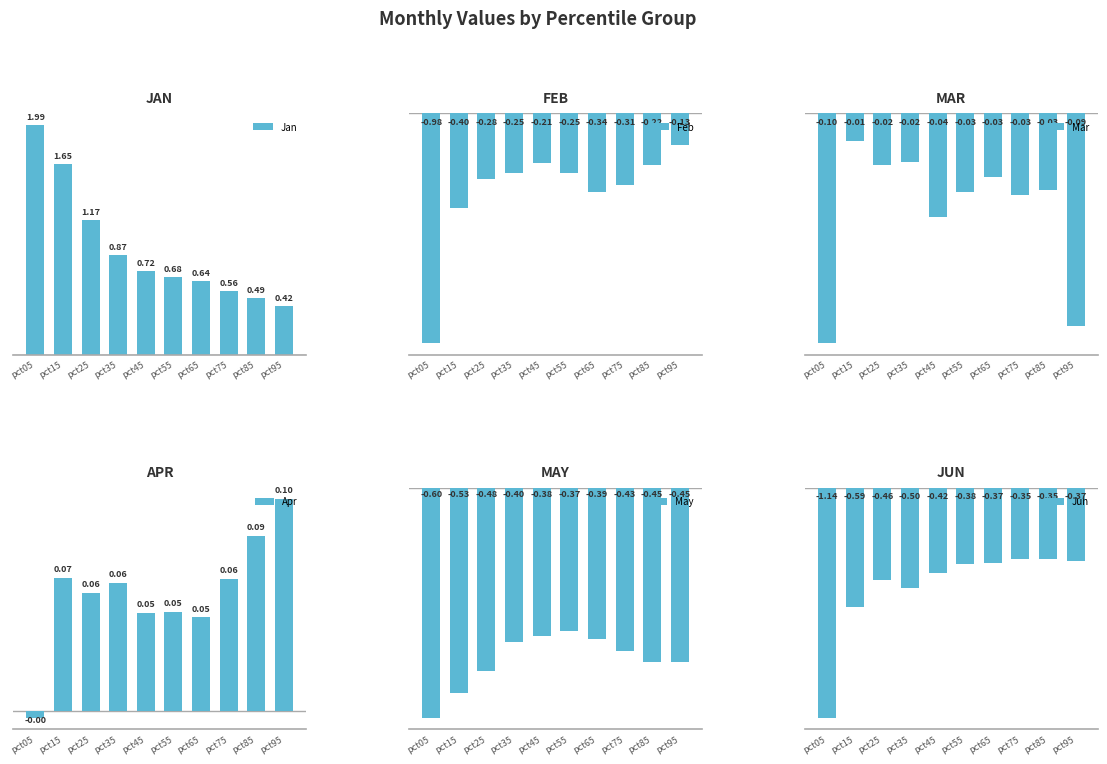

The May series shows -0.7 at pct65. True or false?

False